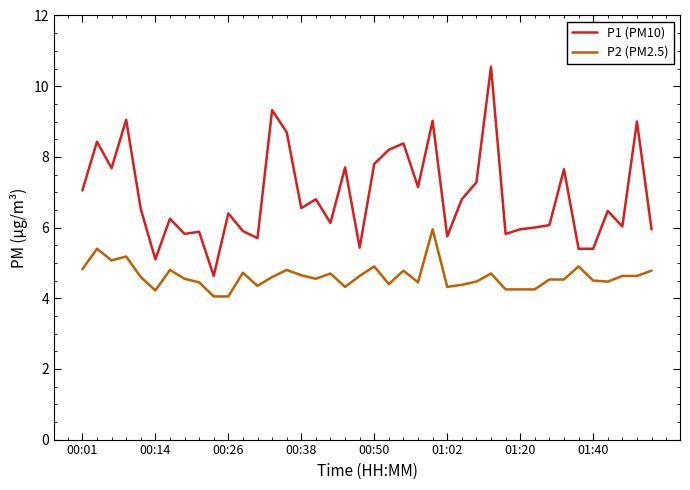

What is the sum of all P1 (PM10) values?

275.7